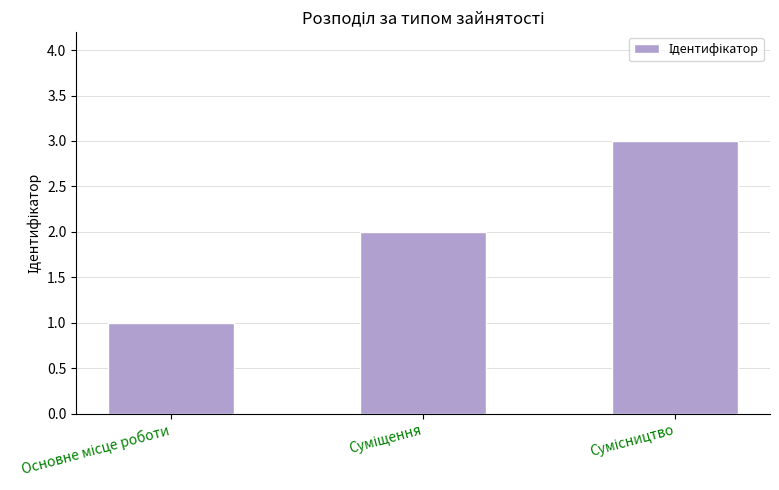

What is the sum of all values?

6